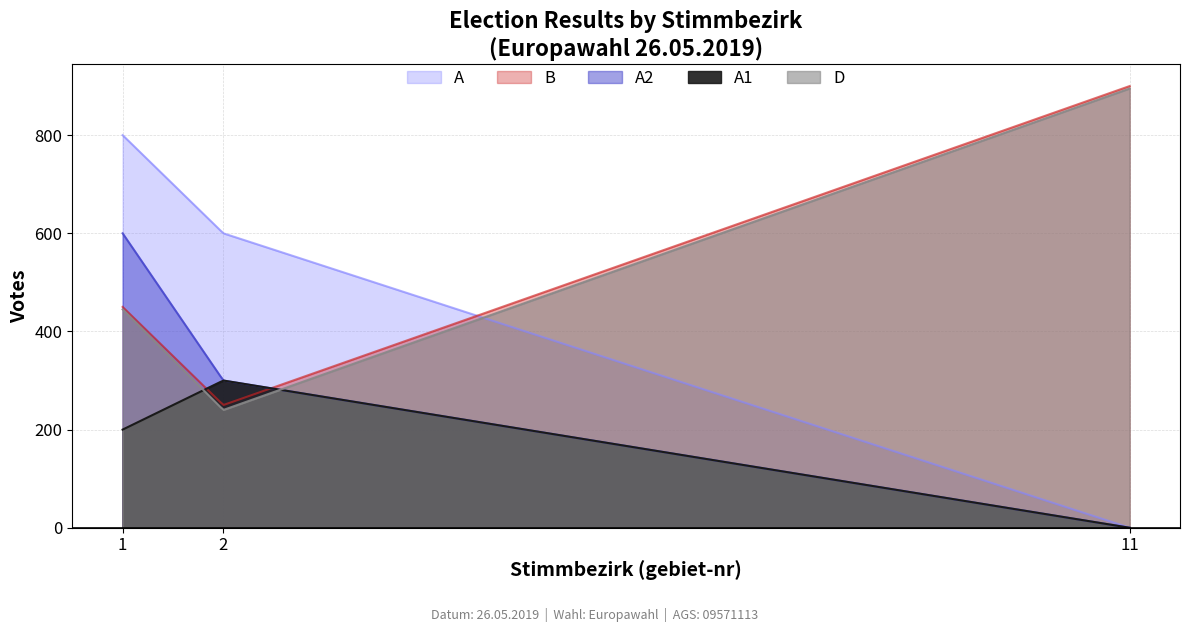

Which series has the largest total across all categories?

B